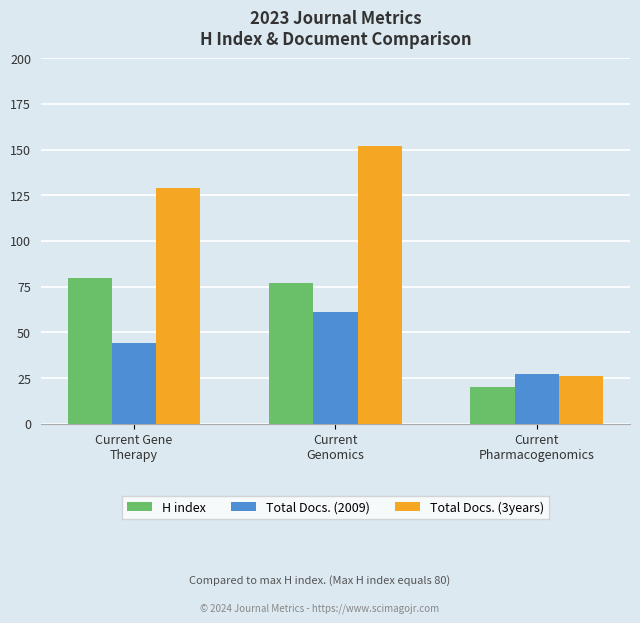

What is the label of the 3rd bar from the right?

Current Gene
Therapy